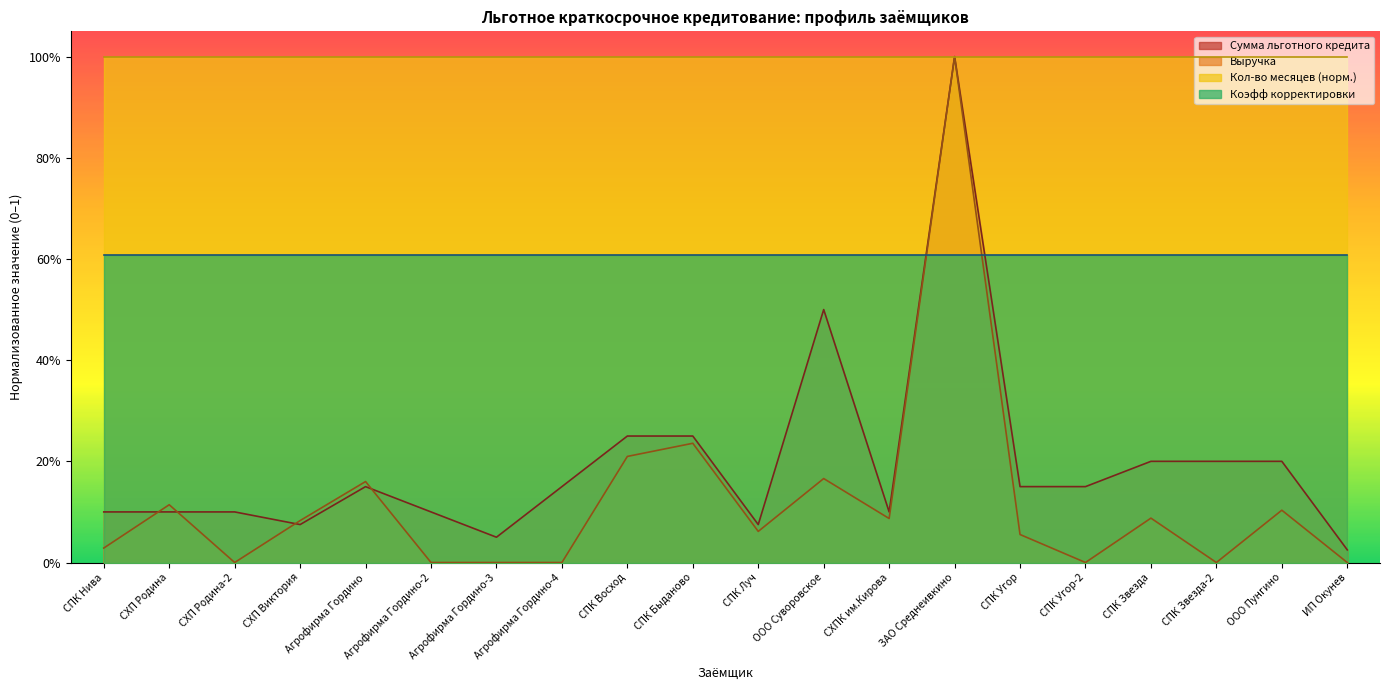

At which category does Сумма льготного кредита reach its first local valley?

СХП Виктория